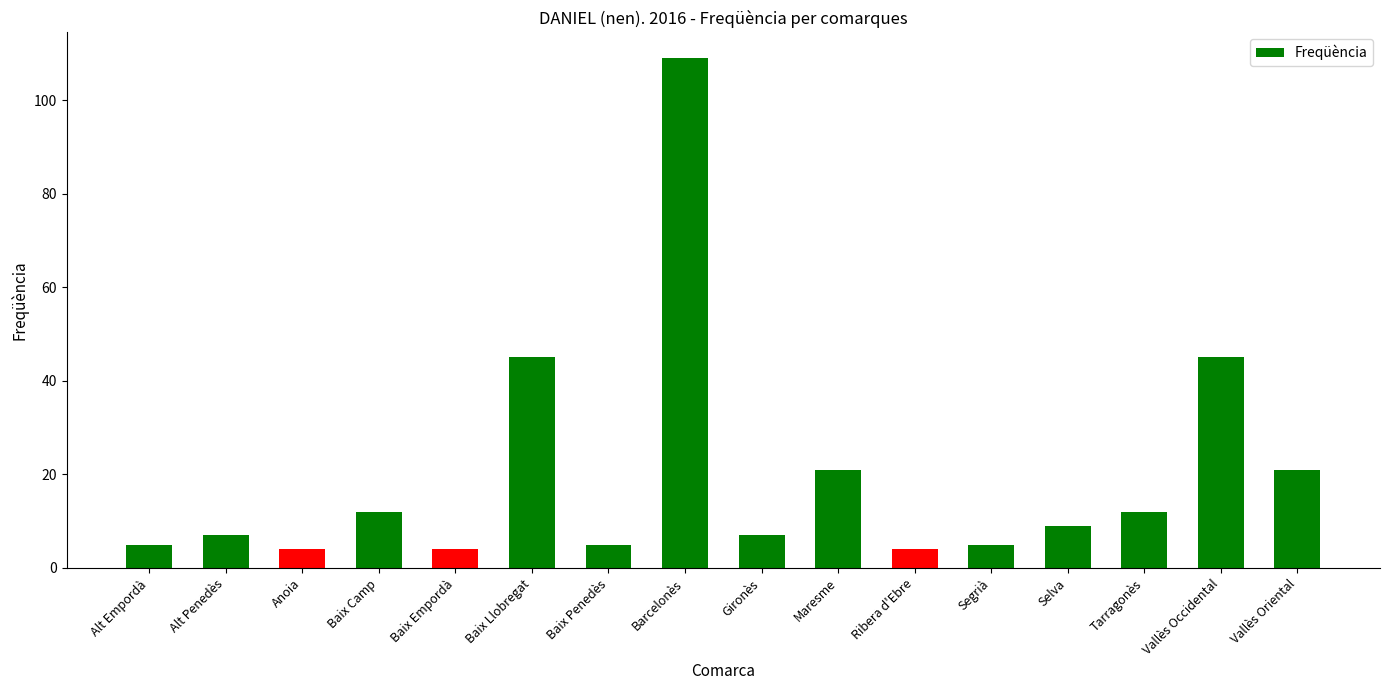

Approximately how many times larger is the value at Alt Empordà compared to Tarragonès?

0.4